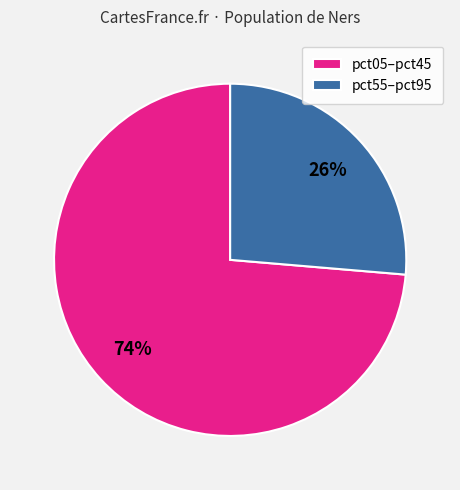

What is the smallest slice in the pie chart?

pct55–pct95